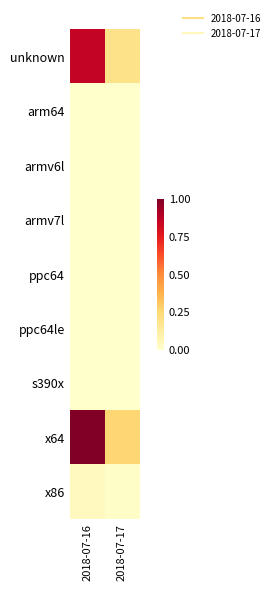

Reading left to right, what are all the values shown in this chart?

unknown: 2018-07-16=0.9	2018-07-17=0.2
arm64: 2018-07-16=0.0	2018-07-17=0.0
armv6l: 2018-07-16=0.0	2018-07-17=0.0
armv7l: 2018-07-16=0.0	2018-07-17=0.0
ppc64: 2018-07-16=0.0	2018-07-17=0.0
ppc64le: 2018-07-16=0.0	2018-07-17=0.0
s390x: 2018-07-16=0.0	2018-07-17=0.0
x64: 2018-07-16=1.0	2018-07-17=0.3
x86: 2018-07-16=0.0	2018-07-17=0.0